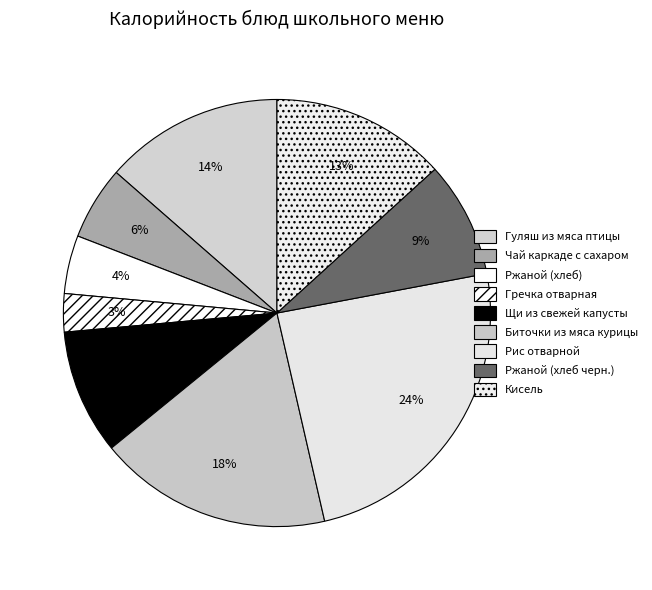

To the nearest percent, what is the average slice percentage?

11%